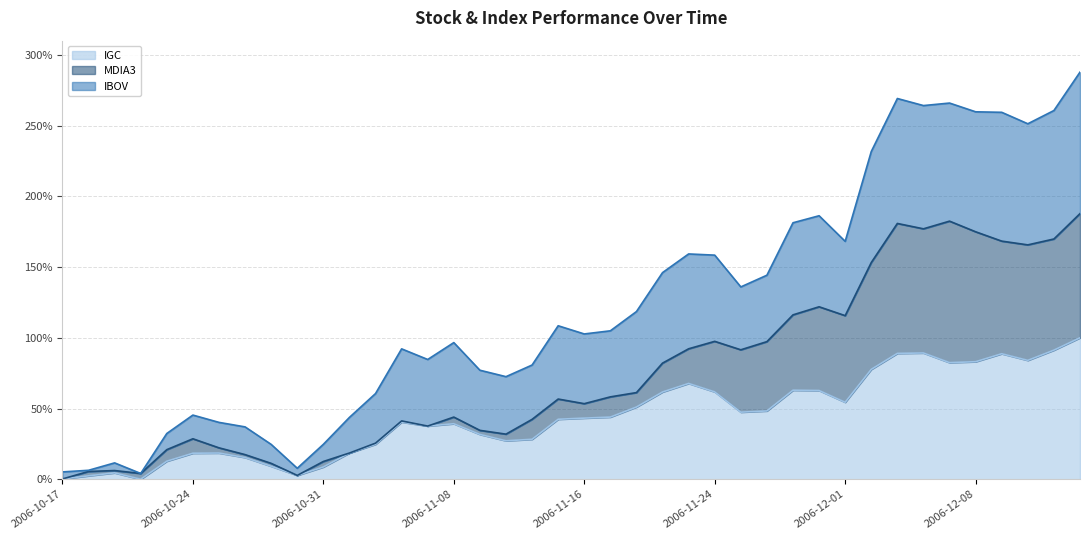

What is the total value across all series at 2006-11-16?

102.7